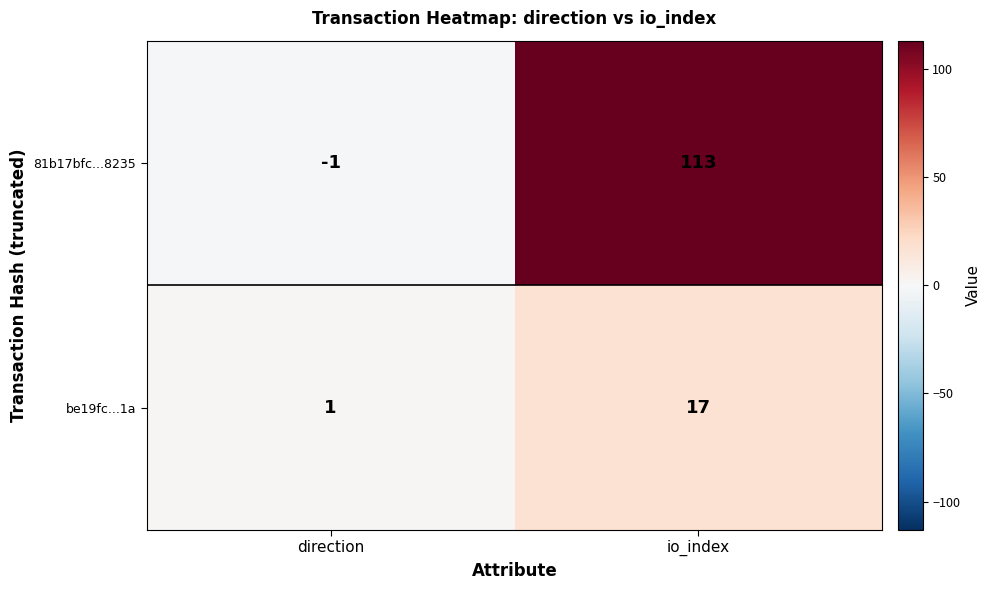

Which label corresponds to the largest value in the chart?

io_index